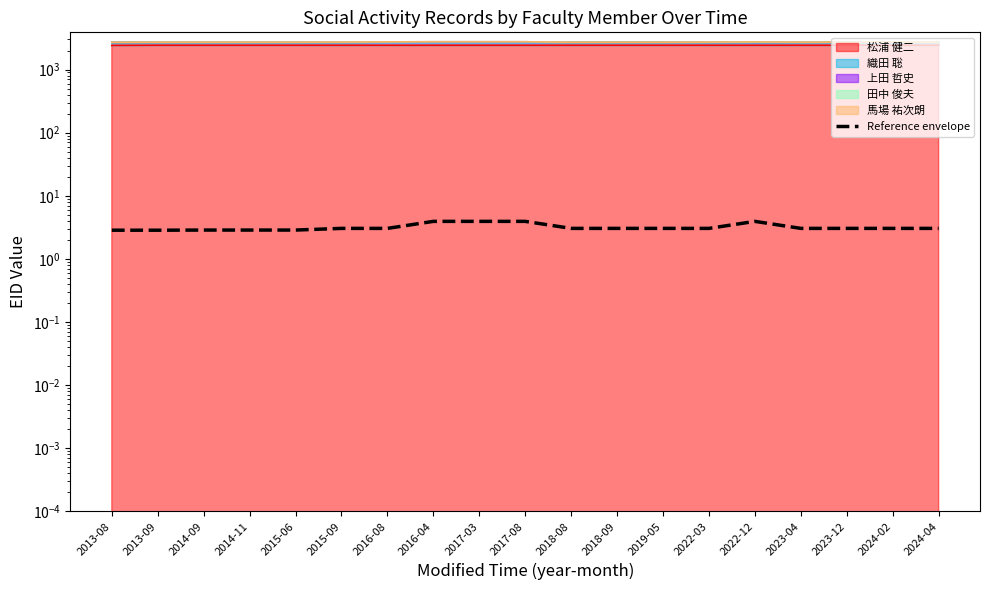

The value at 2014-11 is 2.9. True or false?

True